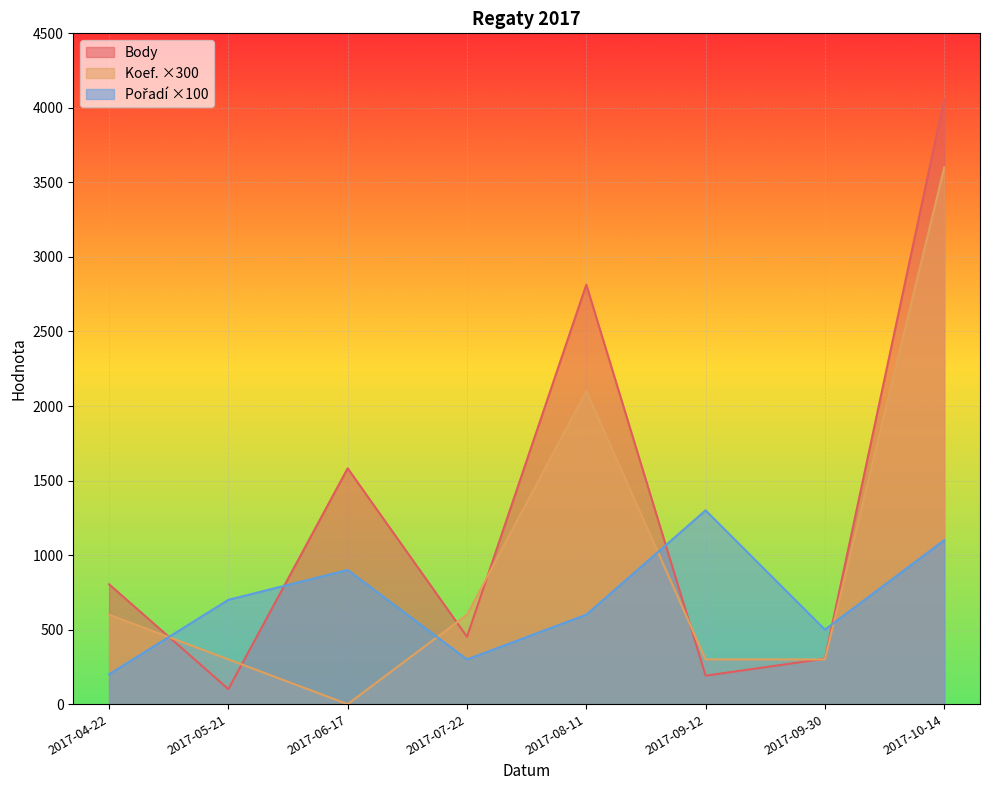

Which label corresponds to the smallest value in the chart?

2017-06-17